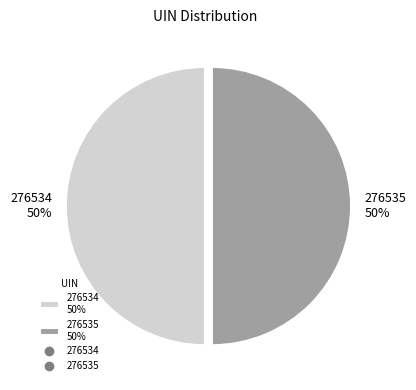

The 276534 slice represents 50% of the pie. True or false?

True